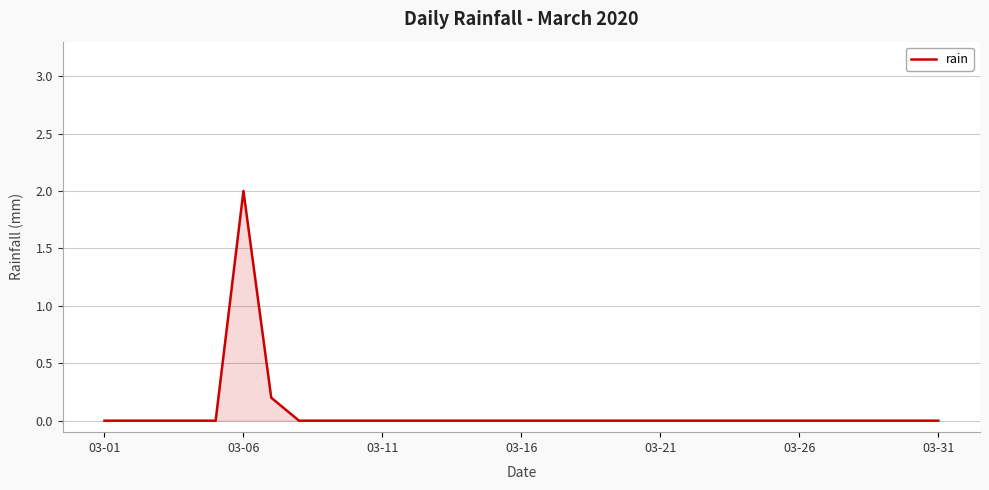

What is the difference between the maximum and minimum values?

2.0